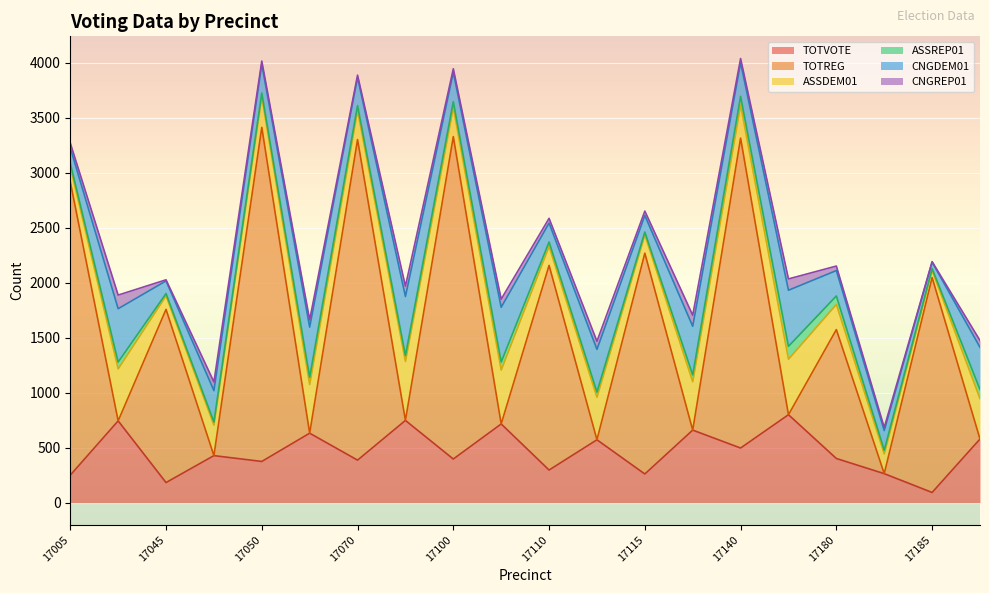

Which series ends up on top after the final intersection of TOTVOTE and TOTREG?

TOTVOTE